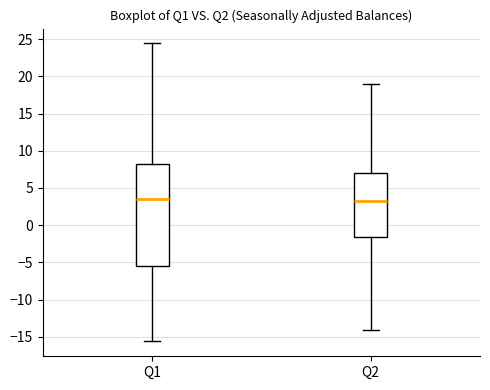

Where is the upper edge of the box for Q2 on the y-axis? The values are not printed on the chart, so give them approximately, as read against the axis.

7.0